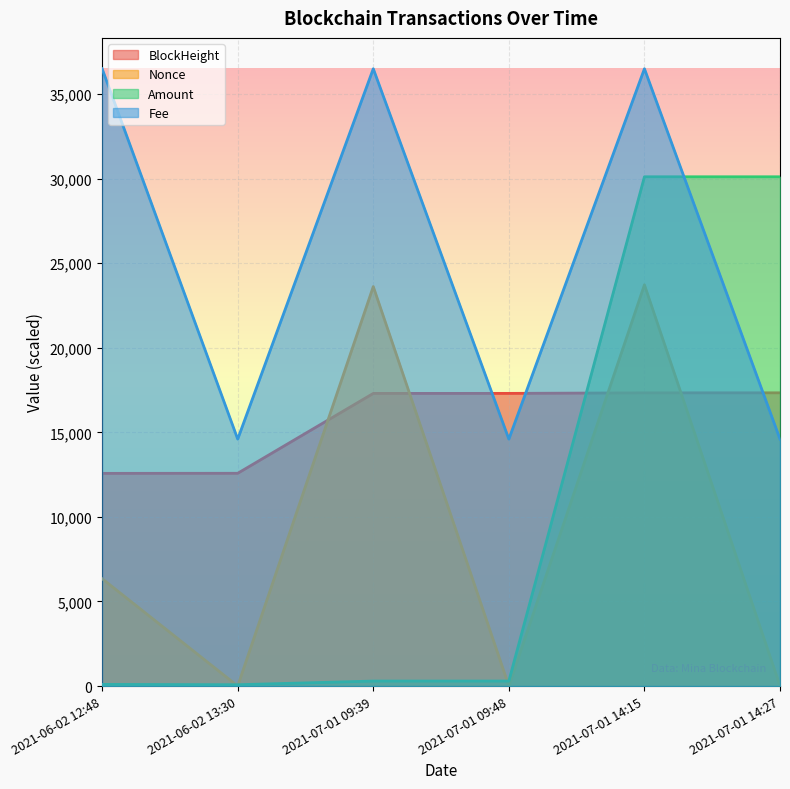

What is the average value of the Amount series?

10164.8